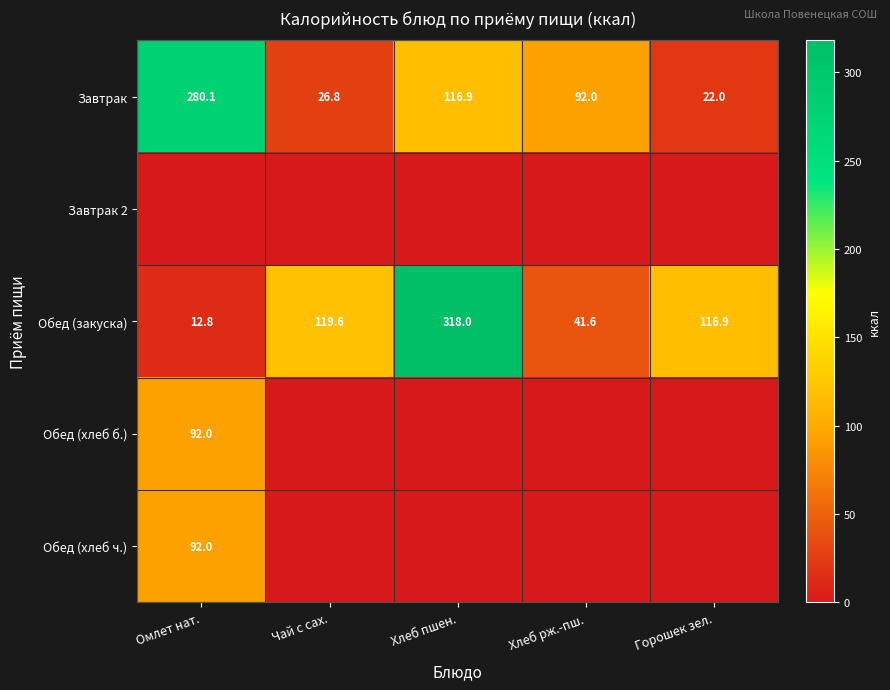

What is the sum of the Обед (закуска) values at Хлеб рж.-пш. and Хлеб пшен.?

359.6